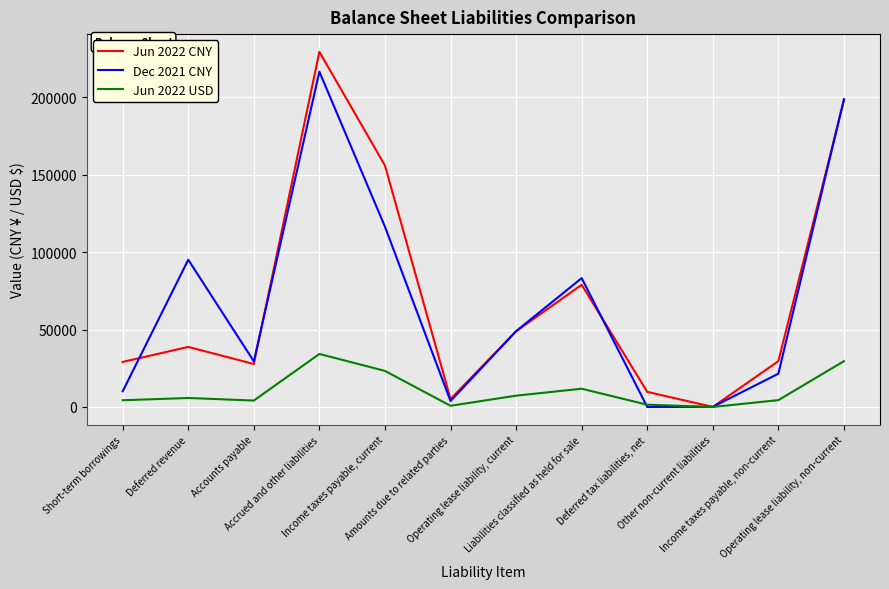

Rank the series by their maximum value, from highest to lowest.

Jun 2022 CNY, Dec 2021 CNY, Jun 2022 USD